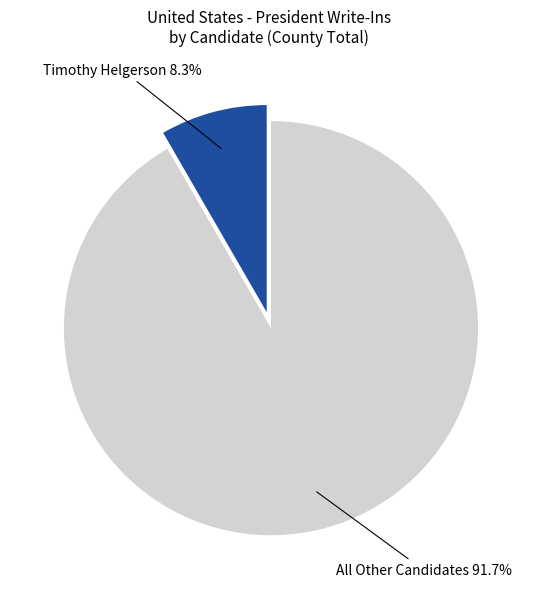

Rank the categories by value from lowest to highest.

Timothy Helgerson, All Other Candidates